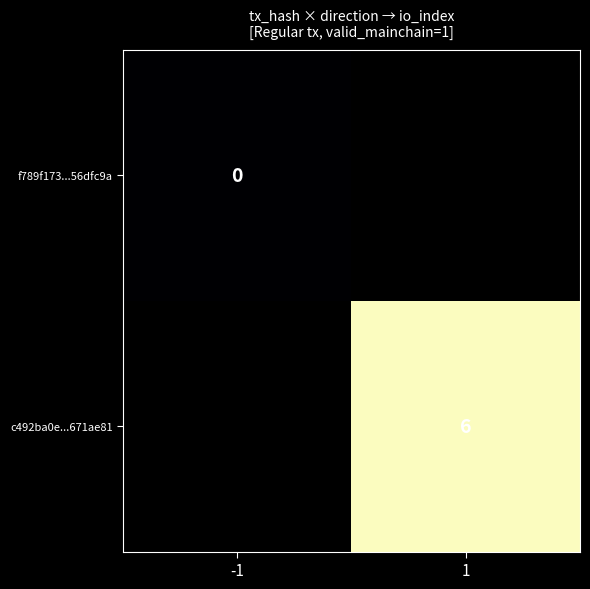

At how many categories does at least one series exceed 5?

1